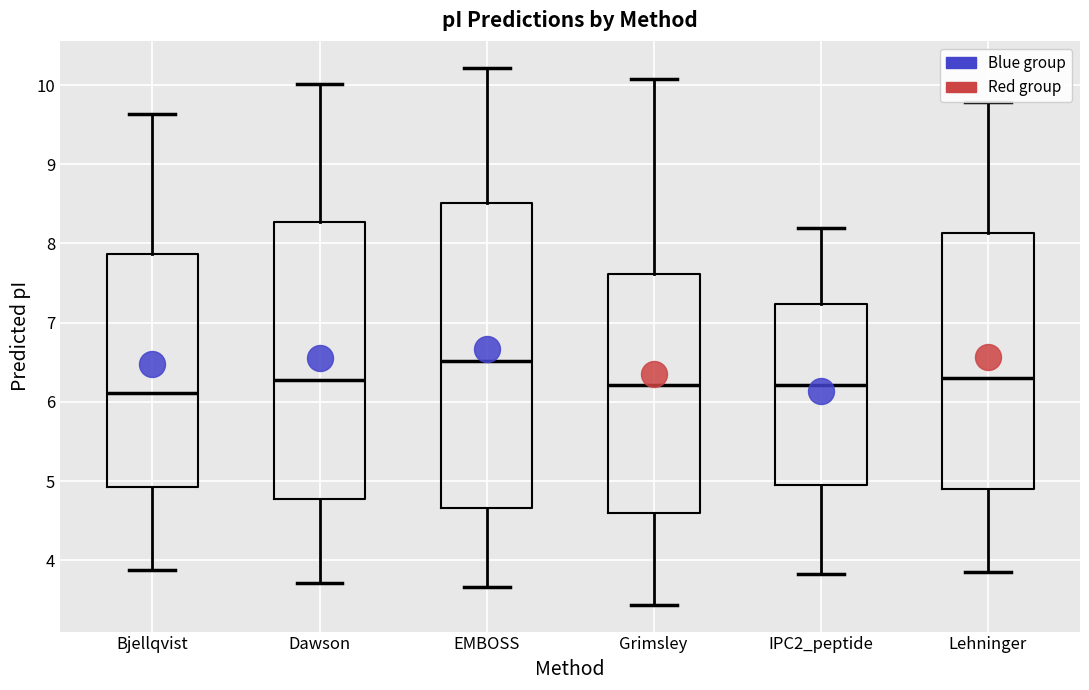

Which box is the tallest, from its lower edge to its upper edge?

EMBOSS